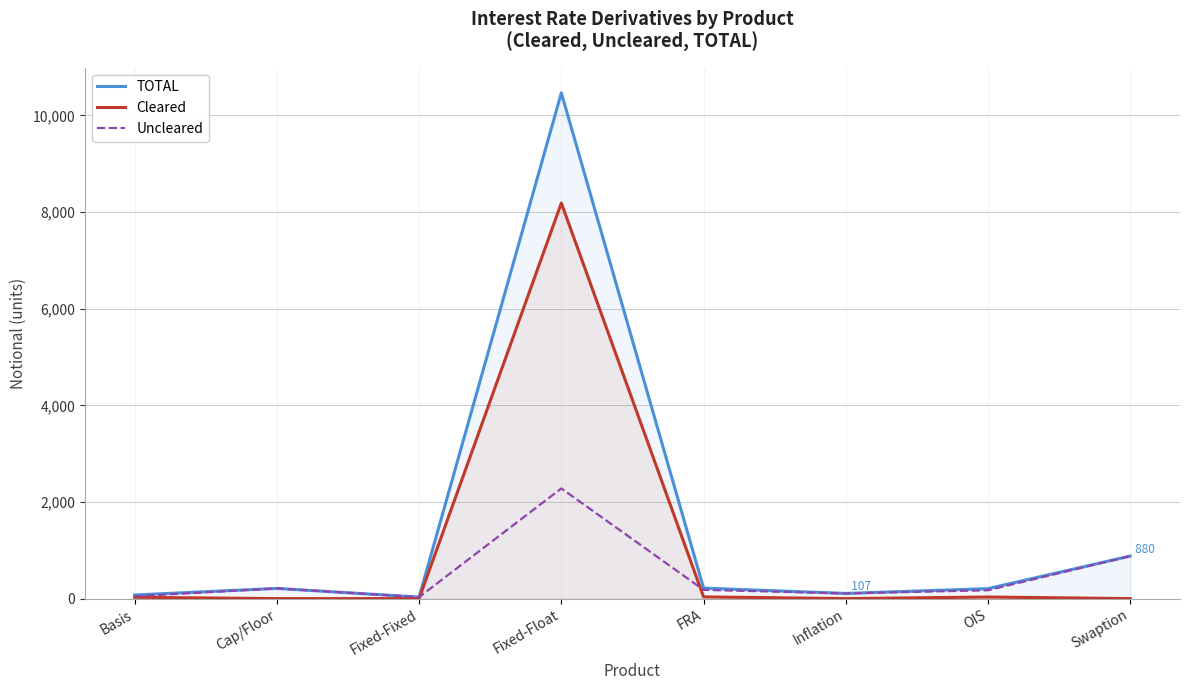

What is the spread (max minus min) of values at Swaption?

880